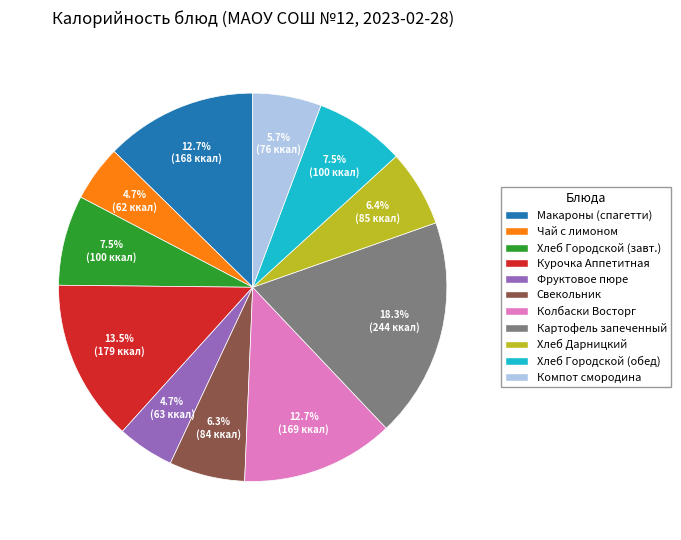

Is there a majority slice in this chart?

No